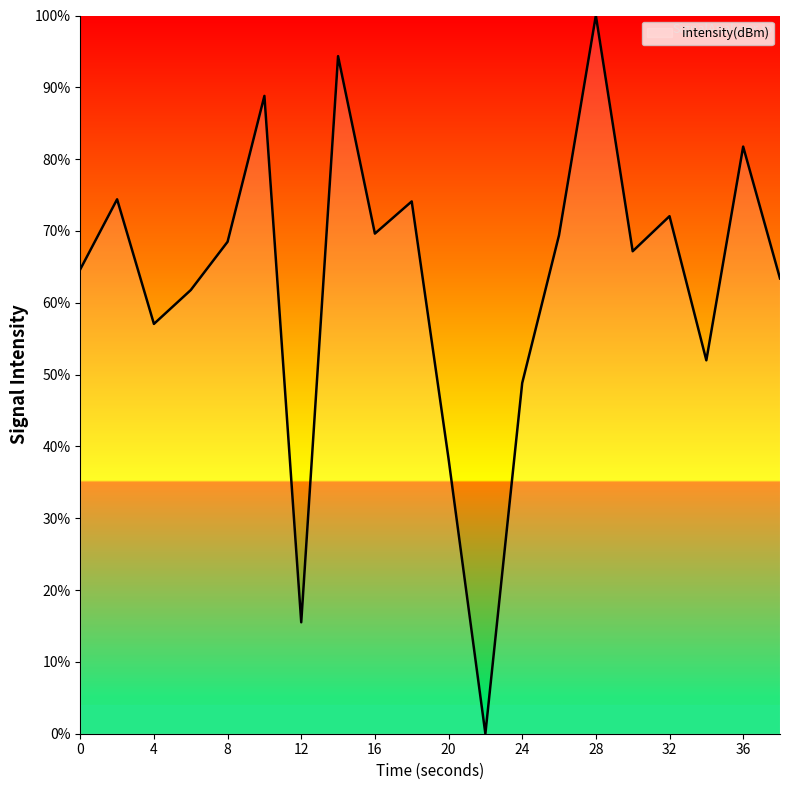

What is the maximum value shown in the chart?

100.0